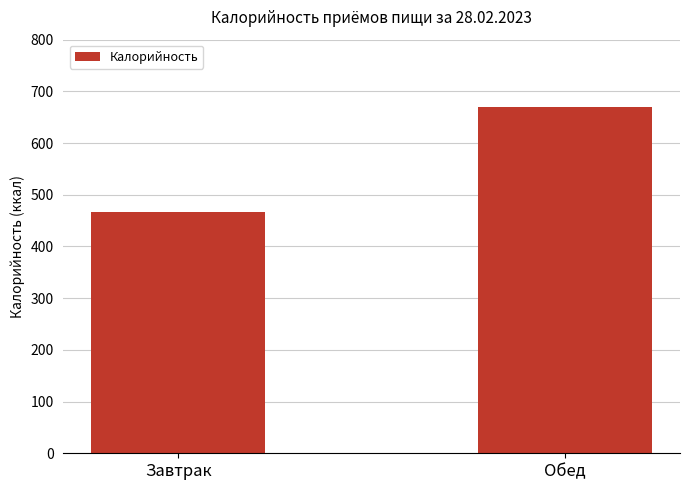

What is the value of the 1st bar from the left?

466.6